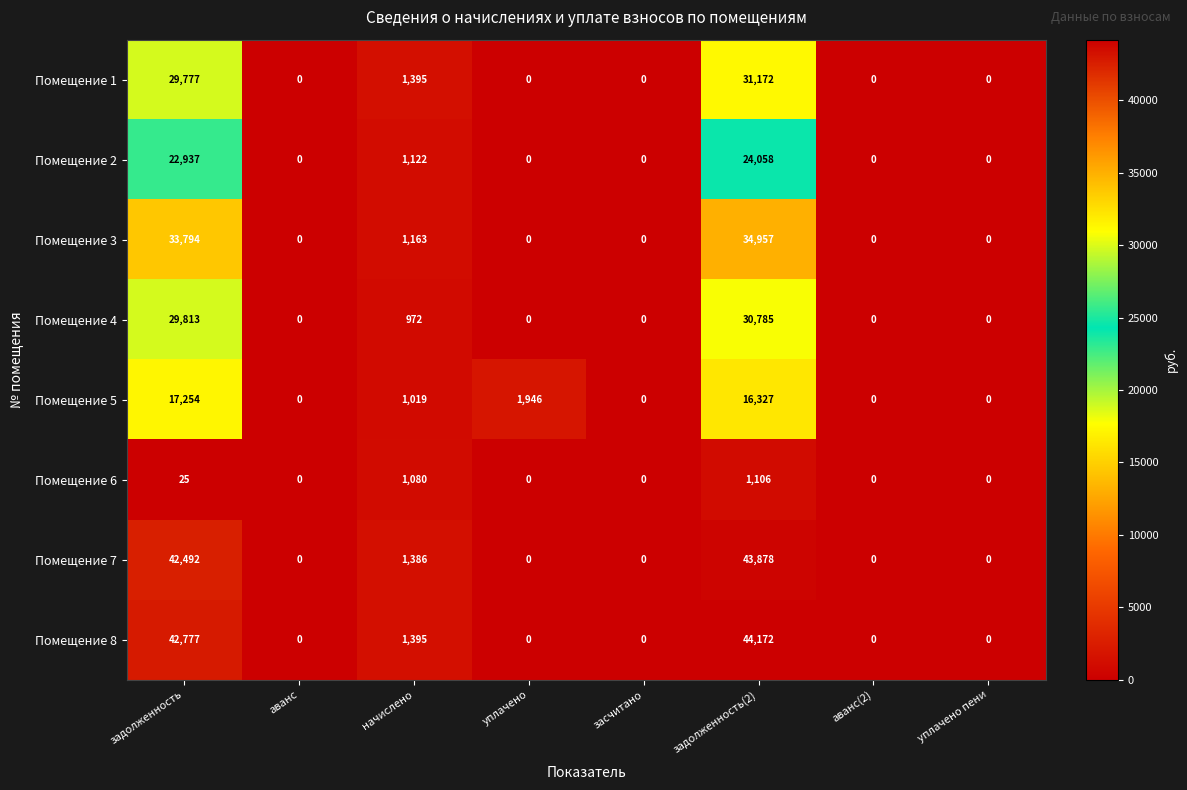

Where is Помещение 2 nearest to the value 12029?

начислено